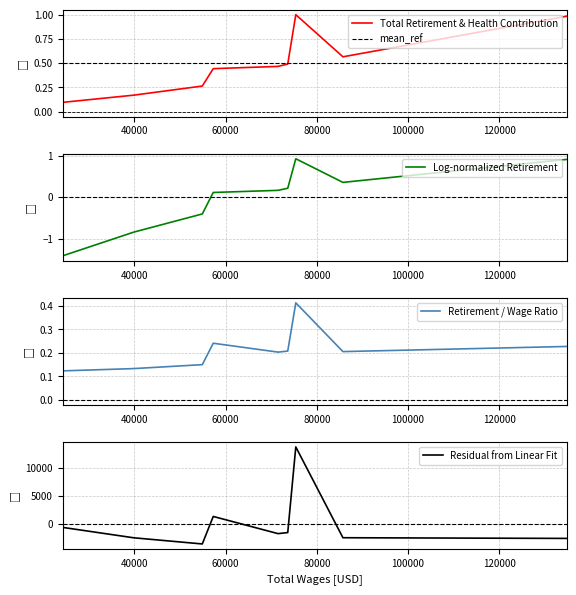

Which has a higher value, 134748 or 71497?

134748